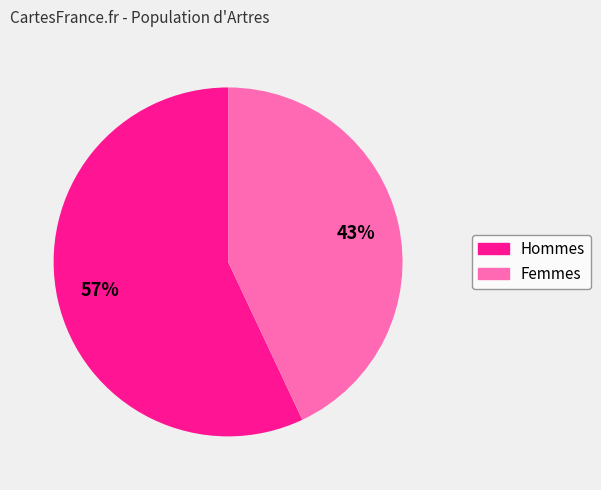

To the nearest percent, what is the difference between the largest and smallest slice percentages?

14%